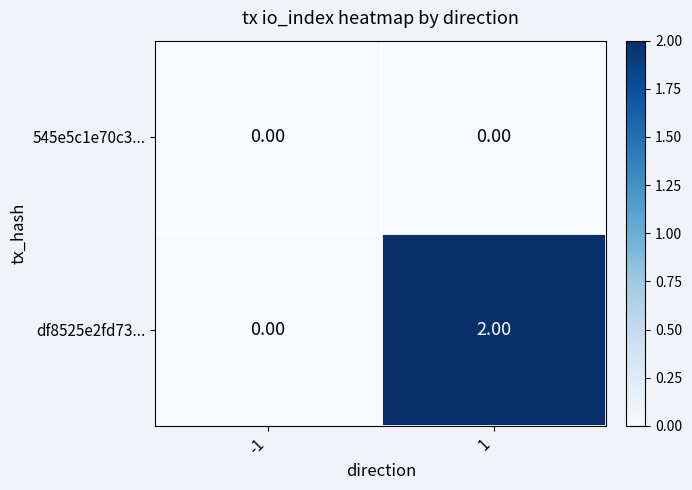

Is the value of 545e5c1e70c3... at 1 greater than the value of df8525e2fd73... at 1?

No